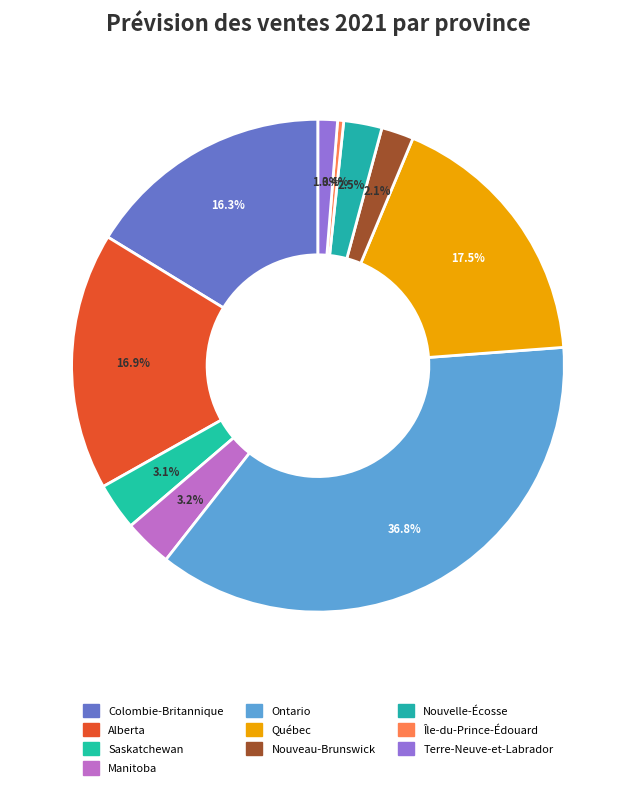

What is the change in value from Alberta to Terre-Neuve-et-Labrador?

-77711